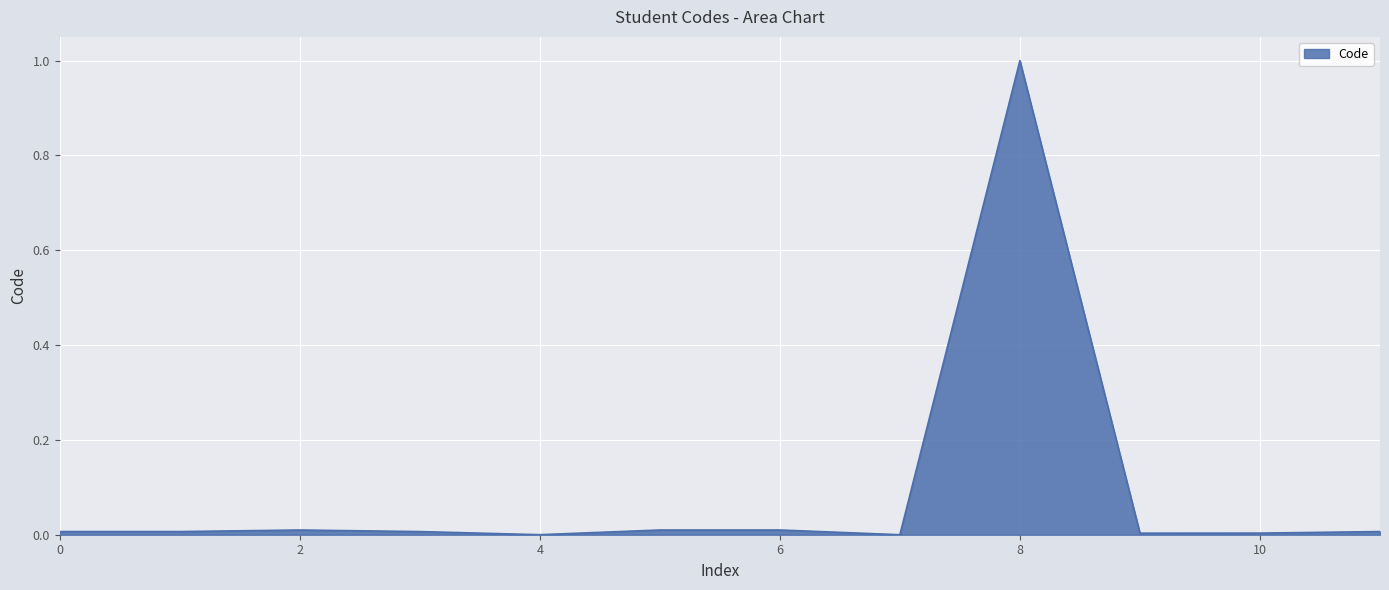

What is the maximum value shown in the chart?

1.0